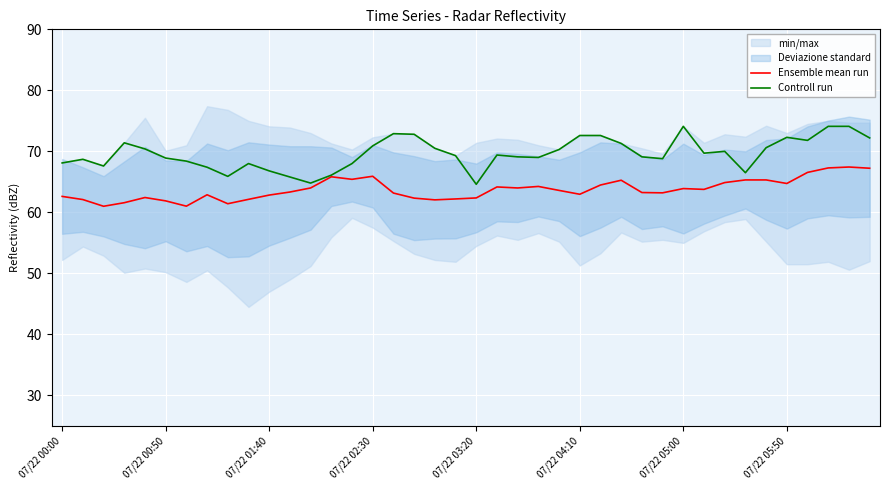

What is the total value across all series at 07/22 01:40?

128.6